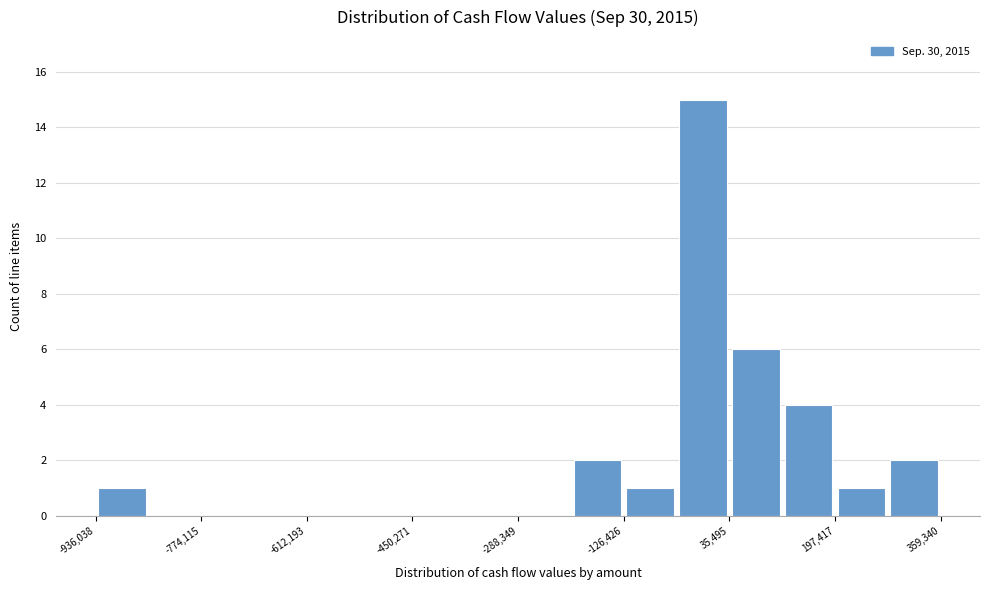

What is the height of the bar covering 200000 to 280000 on the x-axis? Neither the bar edges nor the heights are printed on the chart, so give them approximately, as read against the axes.

1